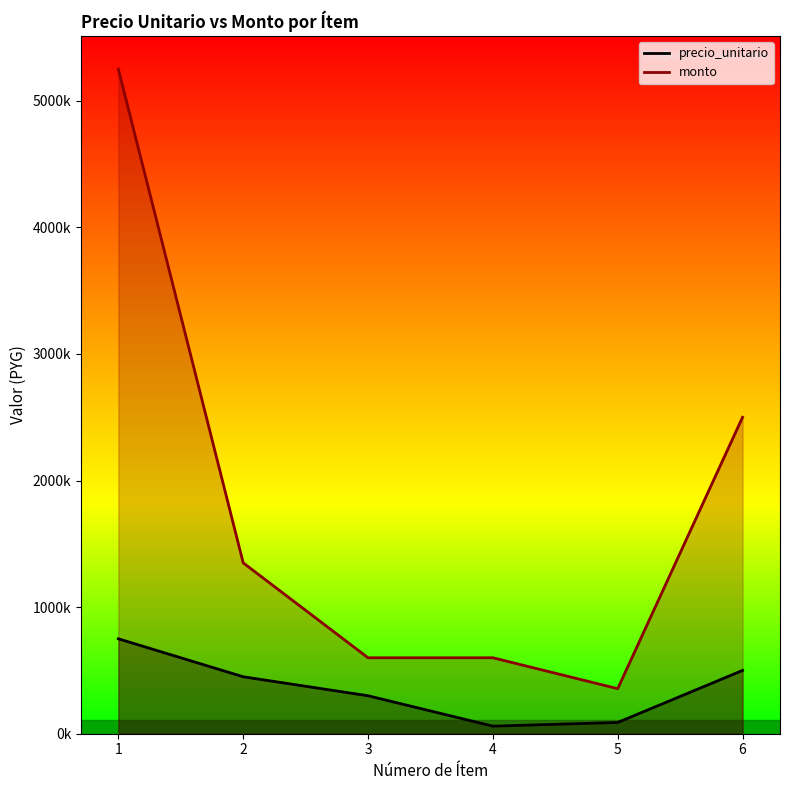

Between 5 and 1, which is larger?

1